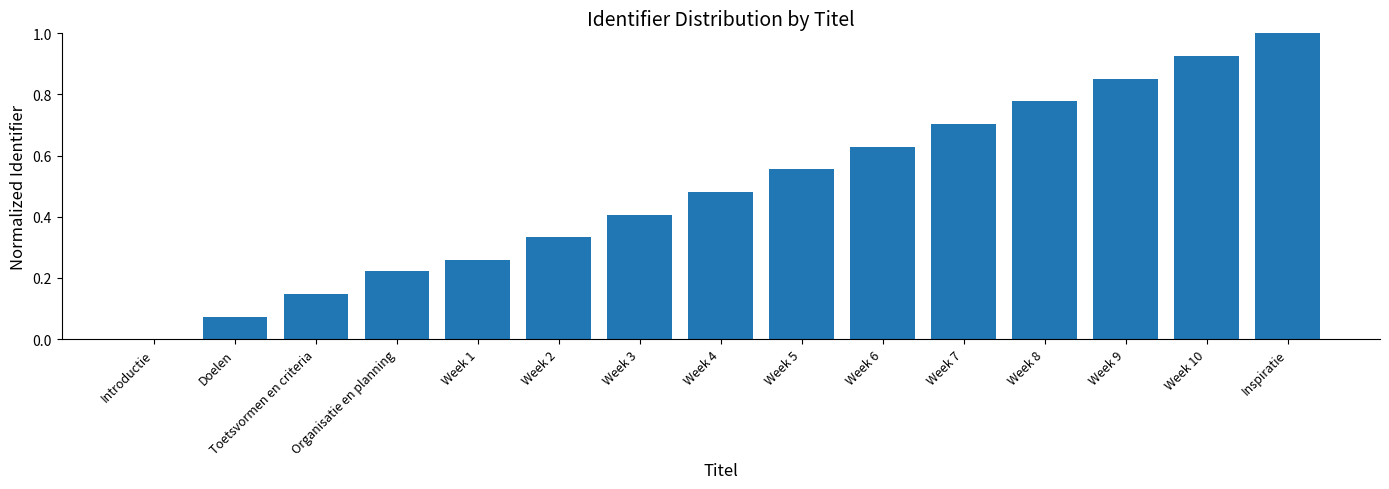

The value at Week 1 is 0.5. True or false?

False